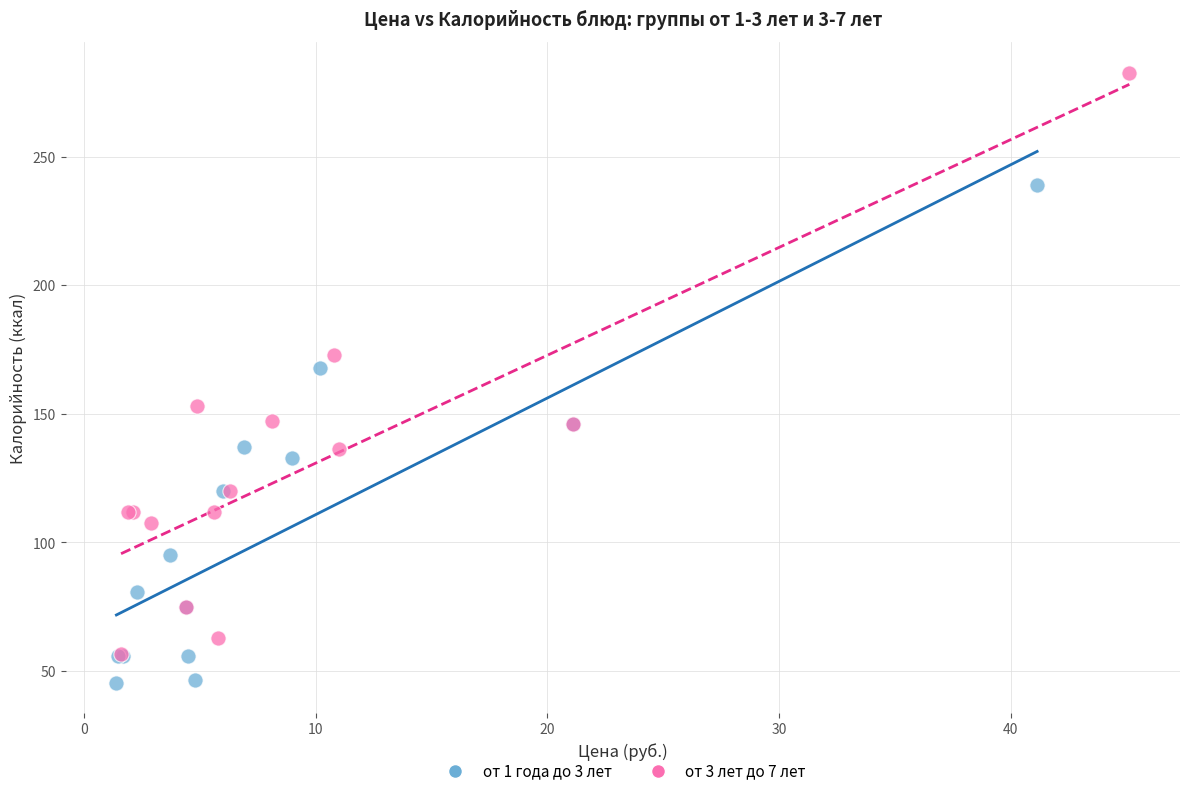

Which series reaches the minimum Y coordinate?

от 1 года до 3 лет